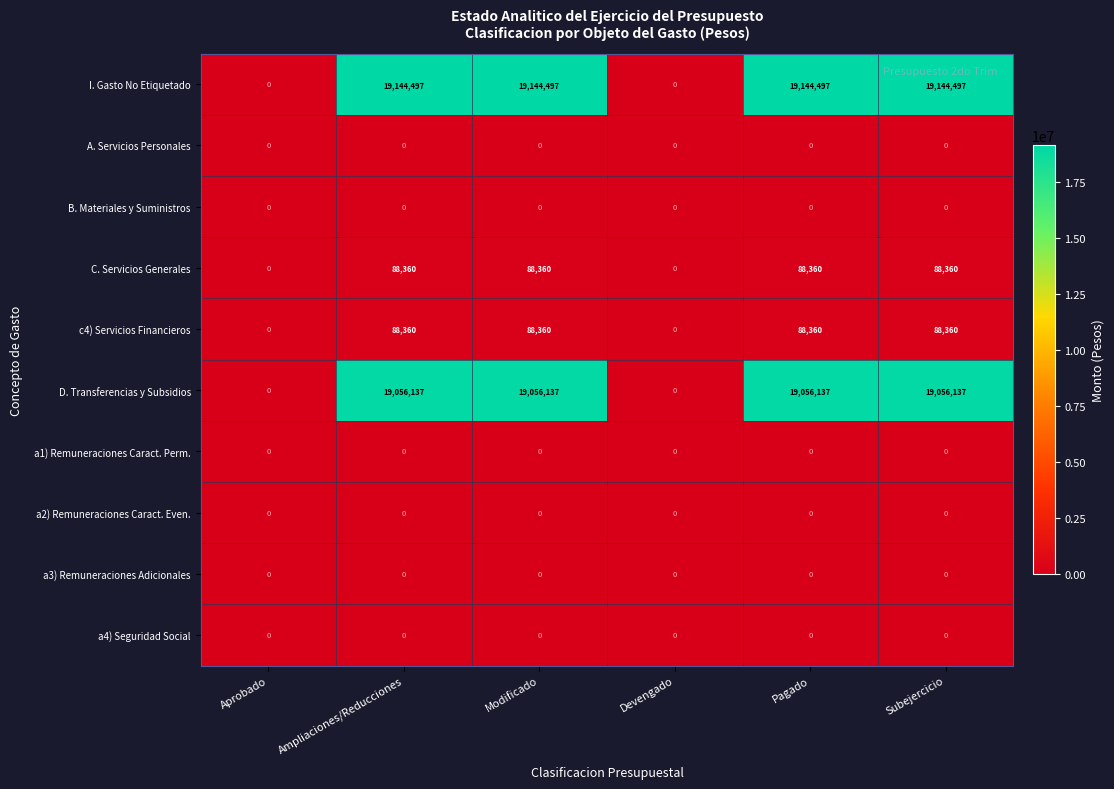

The I. Gasto No Etiquetado series shows -10634351 at Aprobado. True or false?

False